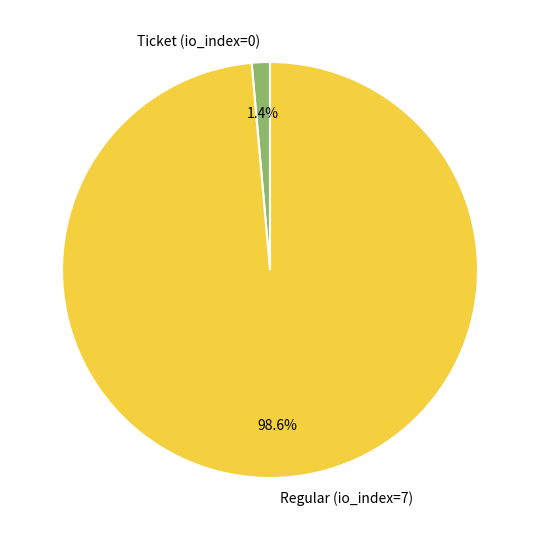

What percentage do Ticket (io_index=0) and Regular (io_index=7) together represent?

100.0%